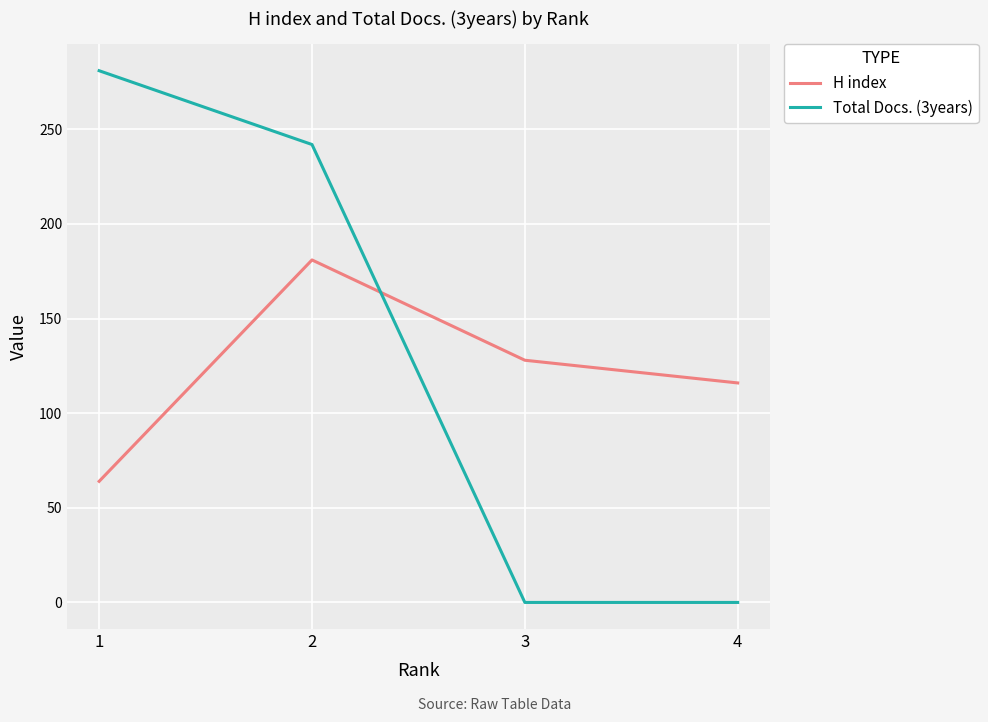

What is the sum of all Total Docs. (3years) values?

523